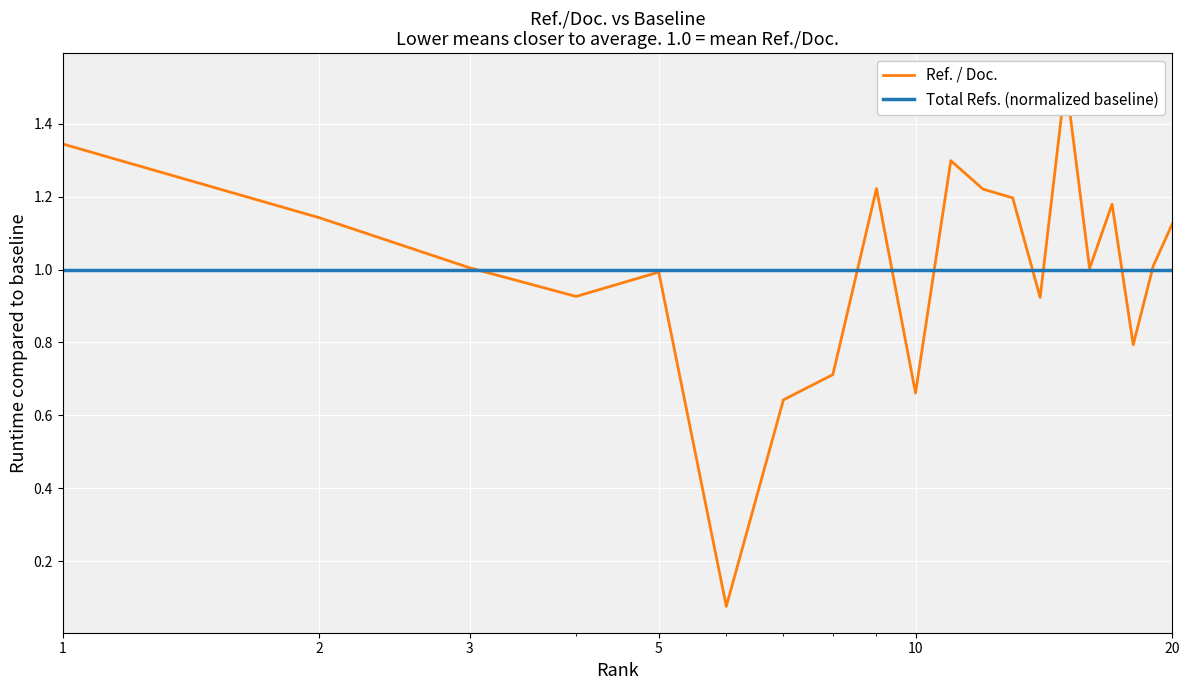

Is it true that the value at 5 is 1.0?

True